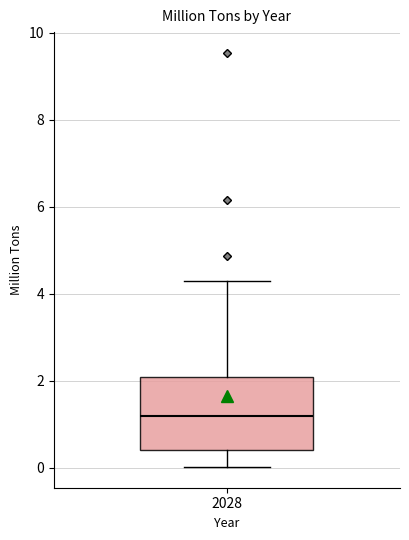

Transcribe this box plot: give where the median line is, the range the box spans, and where the two whiskers end, as read against the y-axis. The values are not printed on the chart, so give them approximately, as read against the axis.

median 1.2, box 0.4 to 2.0, whiskers 0.0 to 4.2